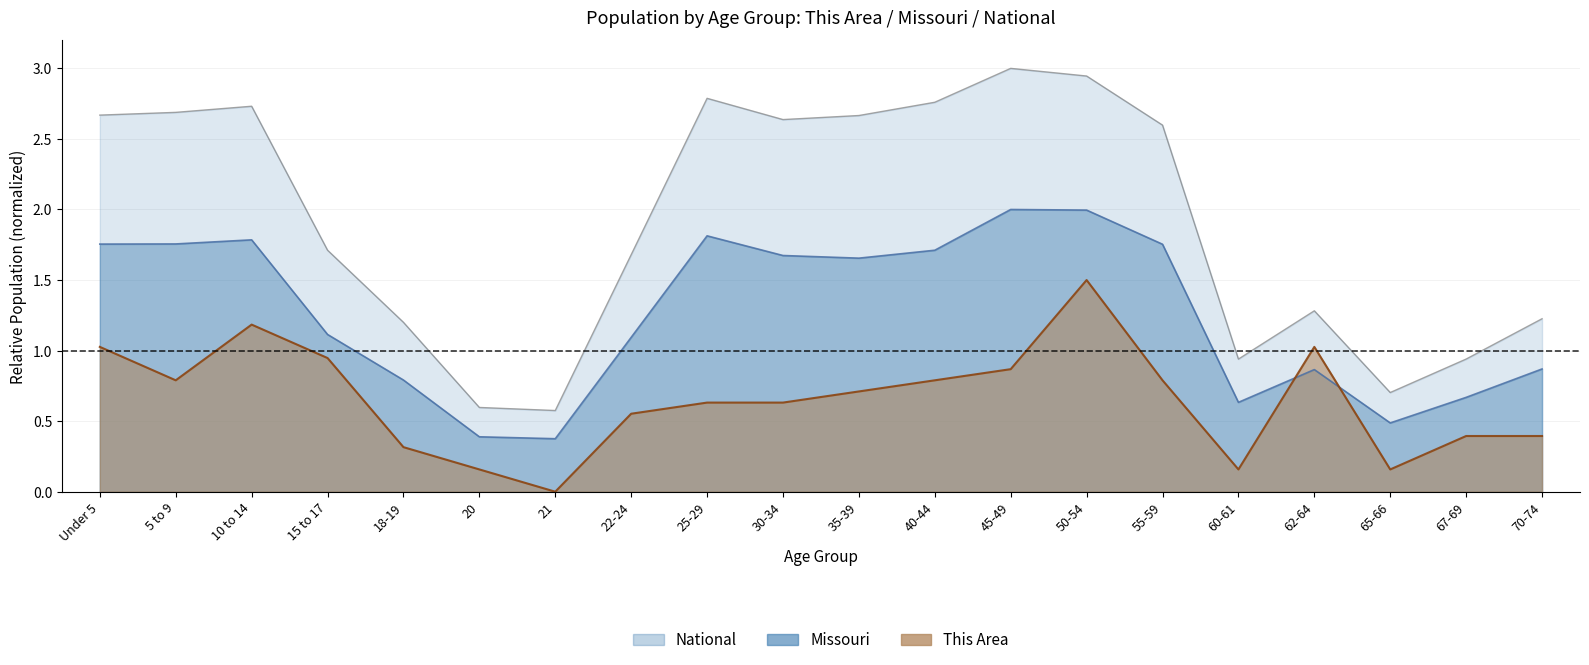

Reading left to right, extract all data points from this chart.

This Area: 1.0	0.8	1.2	0.9	0.3	0.2	0.0	0.6	0.6	0.6	0.7	0.8	0.9	1.5	0.8	0.2	1.0	0.2	0.4	0.4
Missouri: 1.8	1.8	1.8	1.1	0.8	0.4	0.4	1.1	1.8	1.7	1.7	1.7	2.0	2.0	1.8	0.6	0.9	0.5	0.7	0.9
National: 2.7	2.7	2.7	1.7	1.2	0.6	0.6	1.7	2.8	2.6	2.7	2.8	3.0	2.9	2.6	0.9	1.3	0.7	0.9	1.2